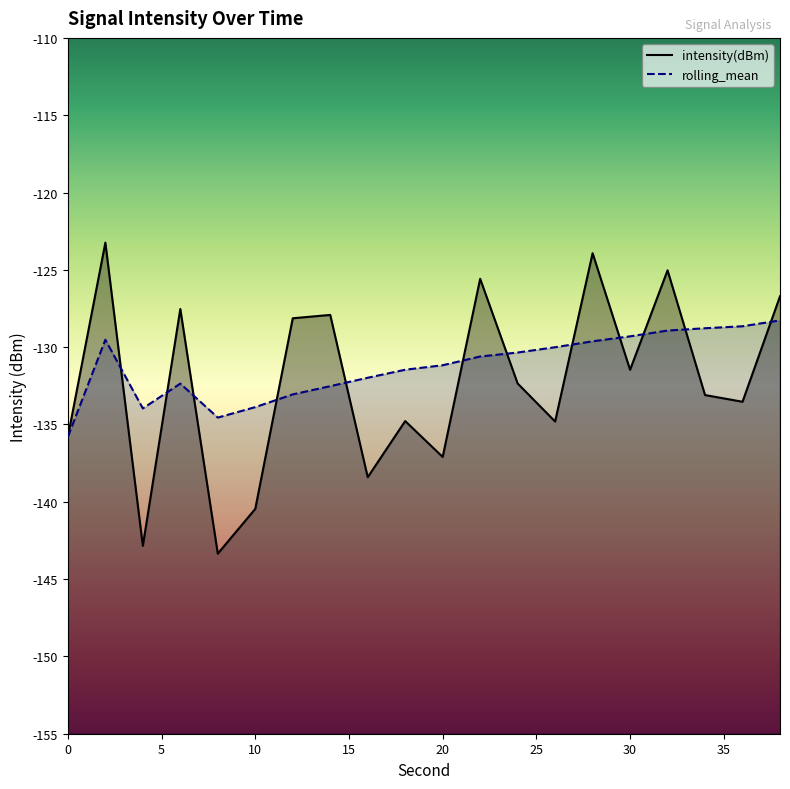

Which series changed the most between 20 and 22?

intensity(dBm)